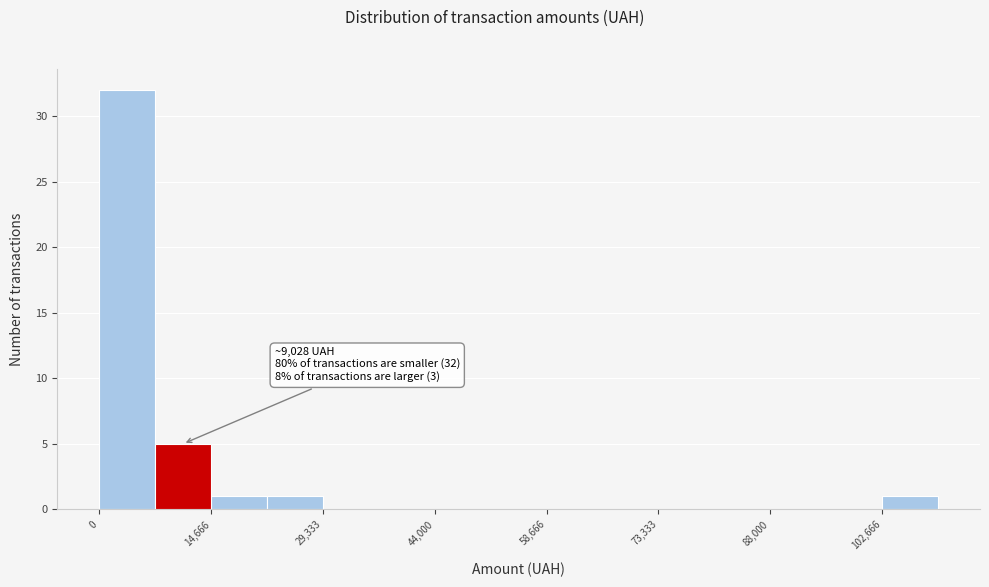

Around what value on the x-axis is the tallest bar? Give the approximate position of its centre, as read against the axis.

4000